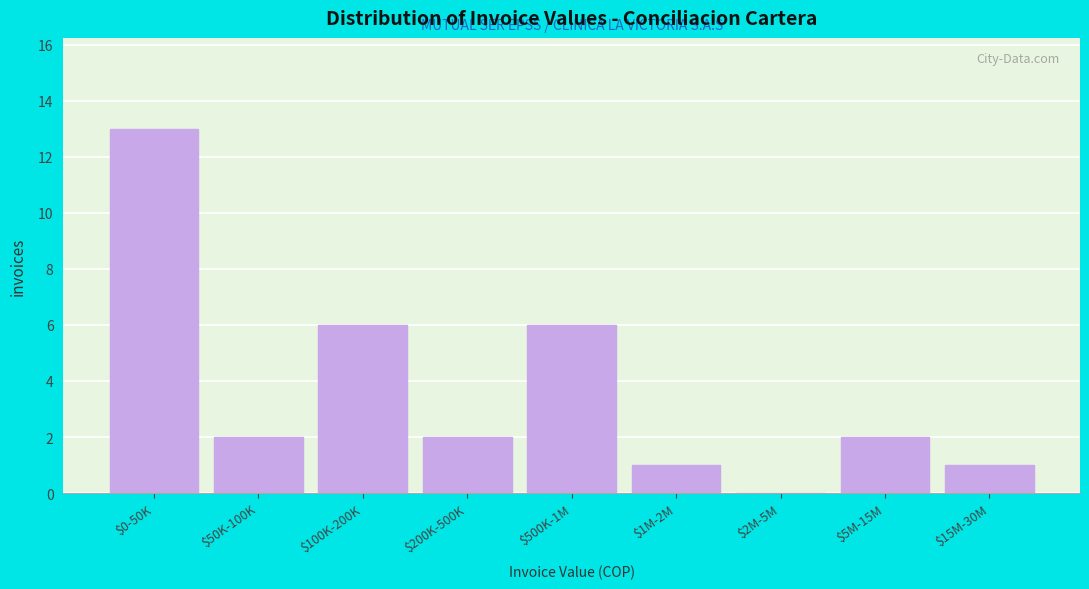

What is the maximum value shown in the chart?

13